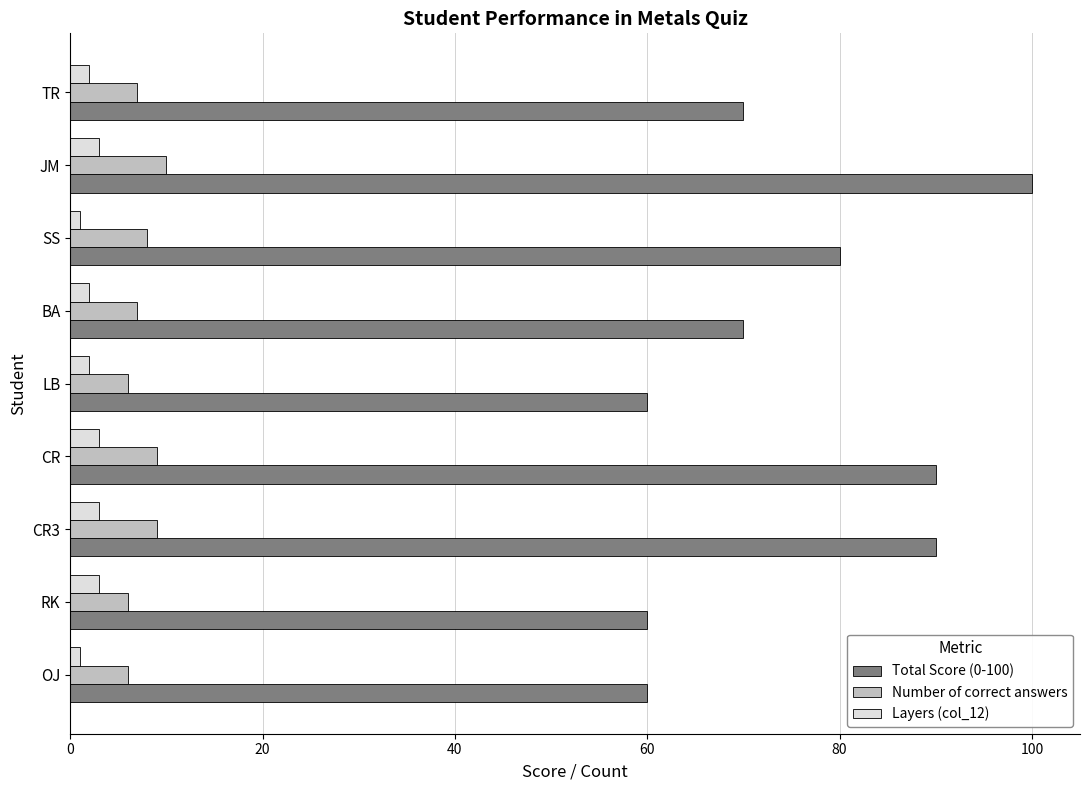

What is the maximum value for Layers (col_12)?

3